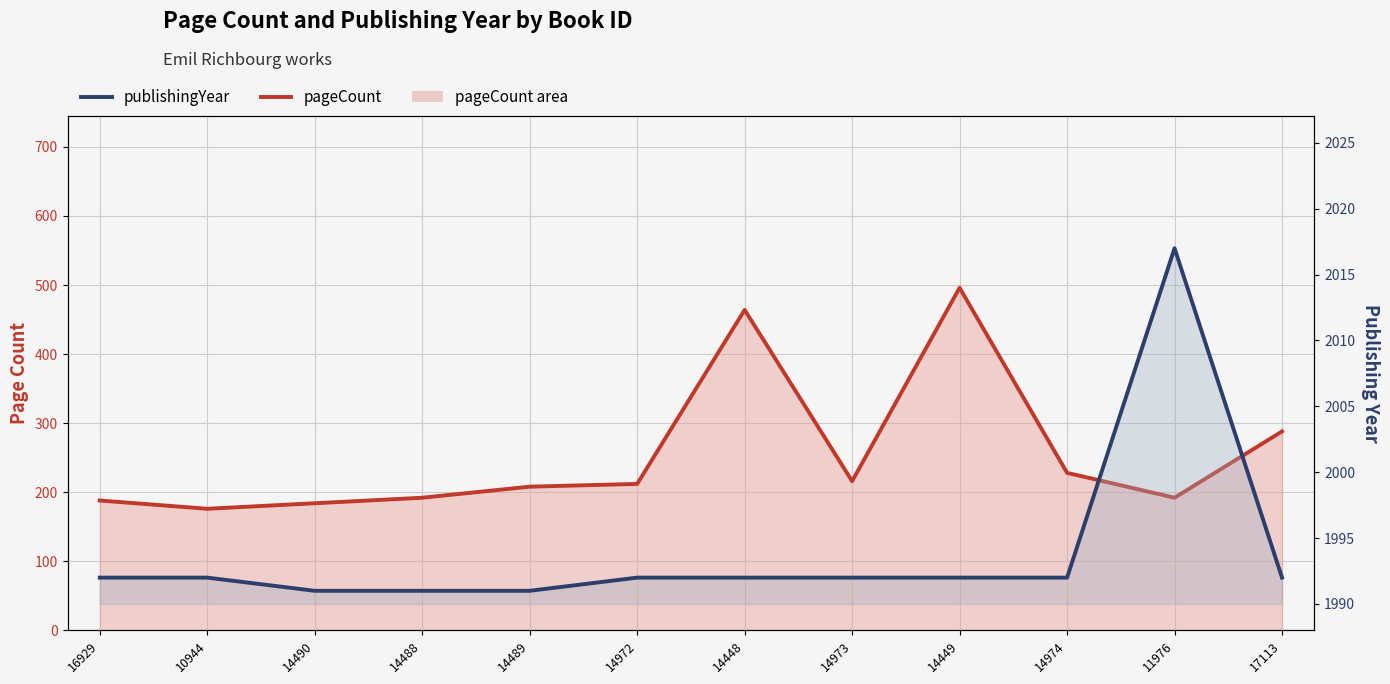

At how many categories does at least one series exceed 481?

12